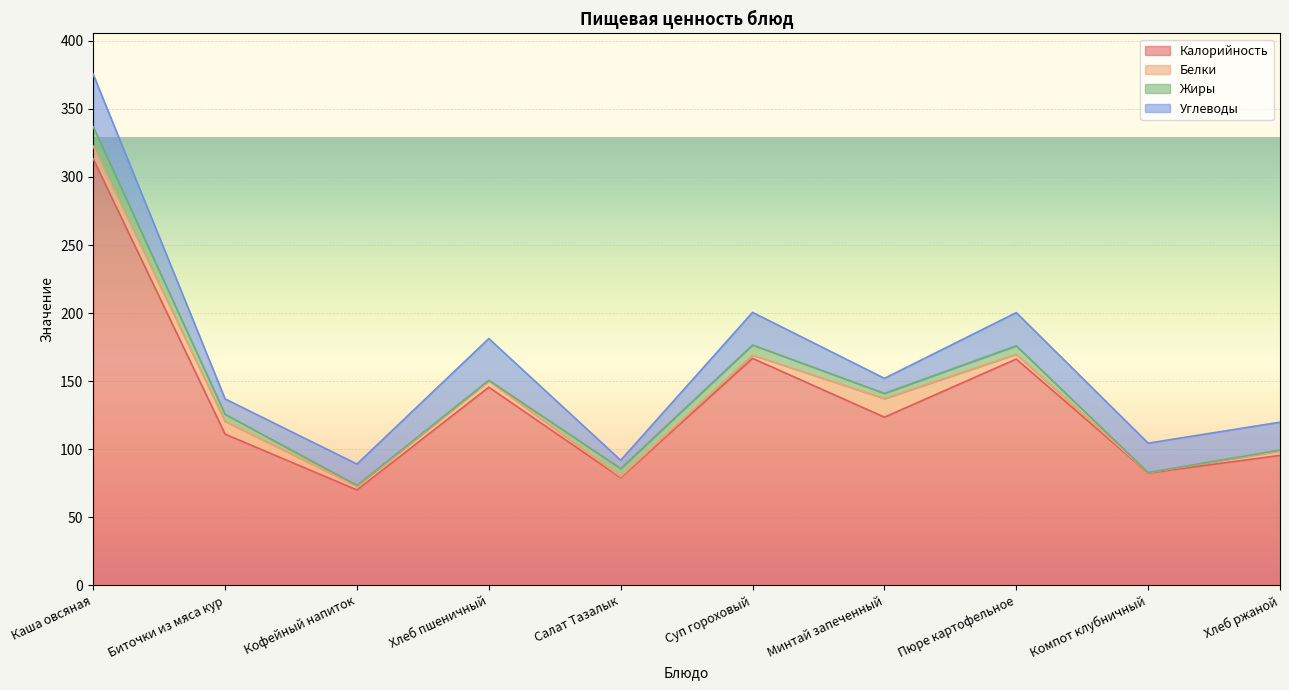

Read the Белки value at Биточки из мяса кур.

9.3